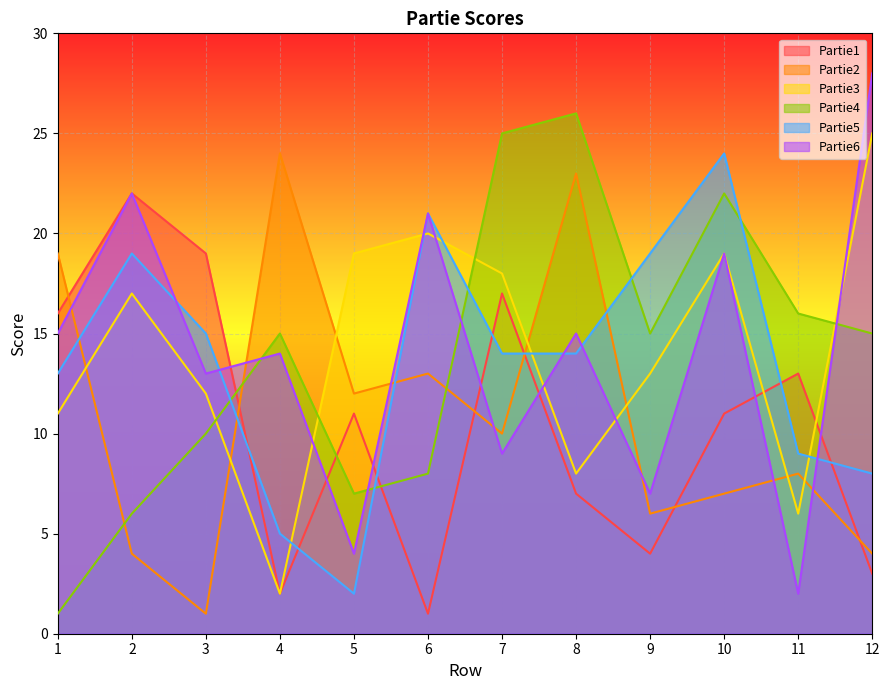

What is the difference between the Partie6 values at 12 and 5?

24